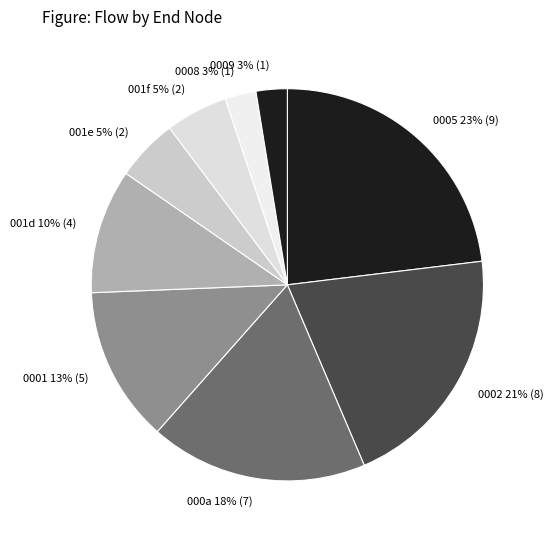

Do 0008 and 001d together represent more than half of the pie?

No